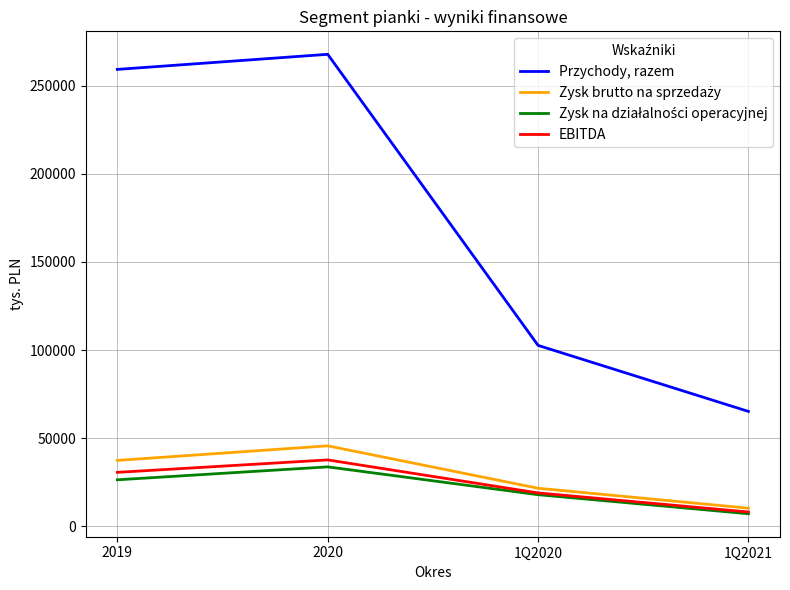

True or false: Przychody, razem and EBITDA cross at least once.

False